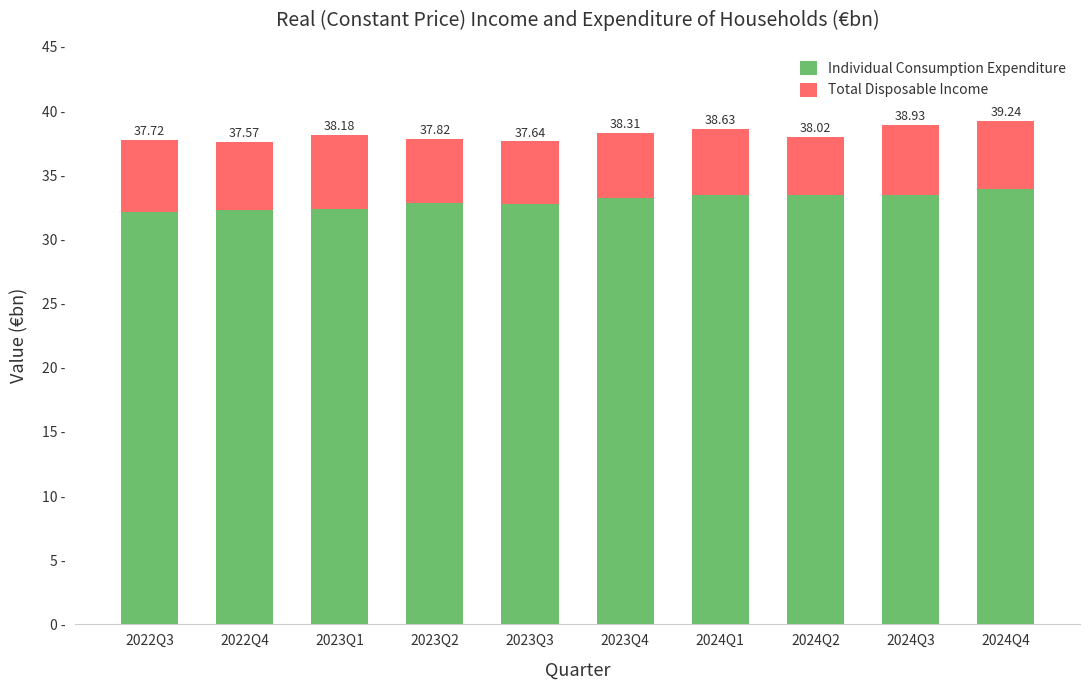

What is the sum of the Total Disposable Income values at 2023Q3 and 2022Q4?

10.2